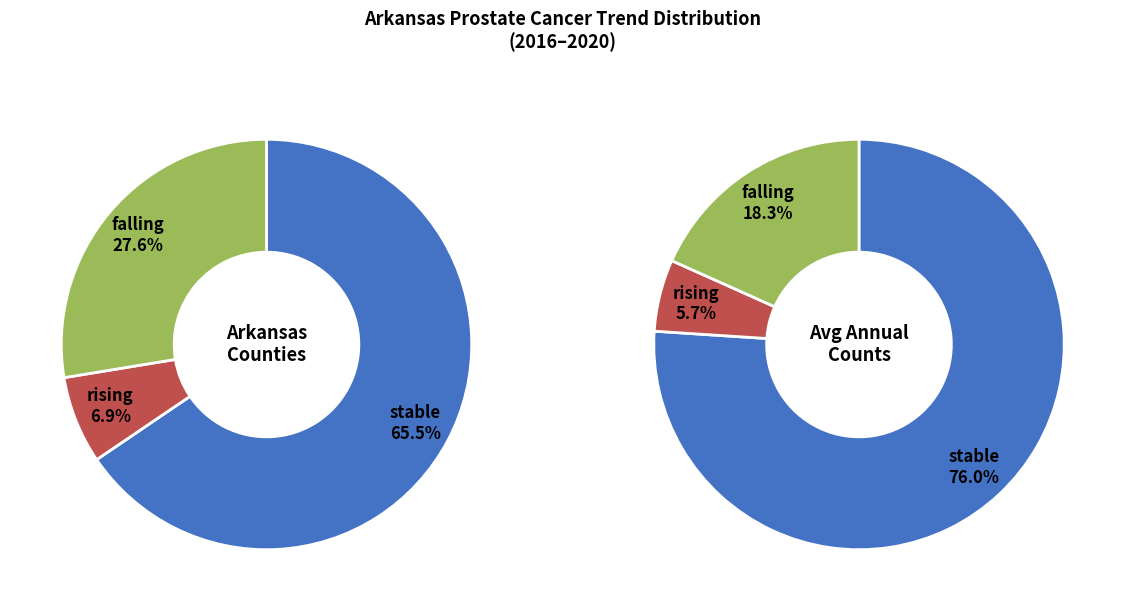

What is the smallest slice in the pie chart?

rising